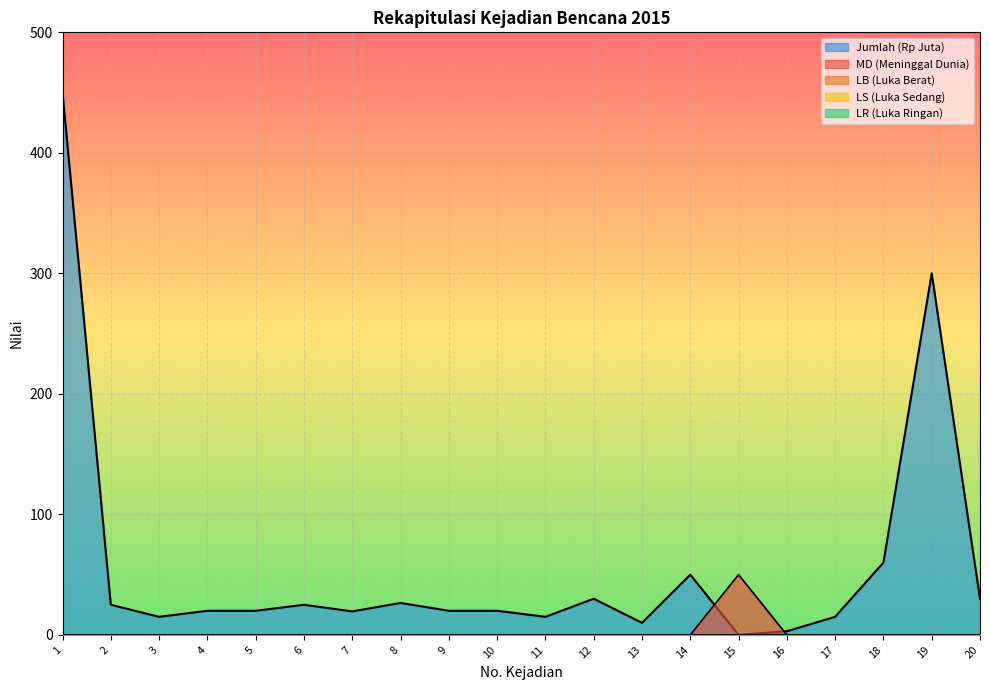

Does the chart display data point markers on the line(s)?

No